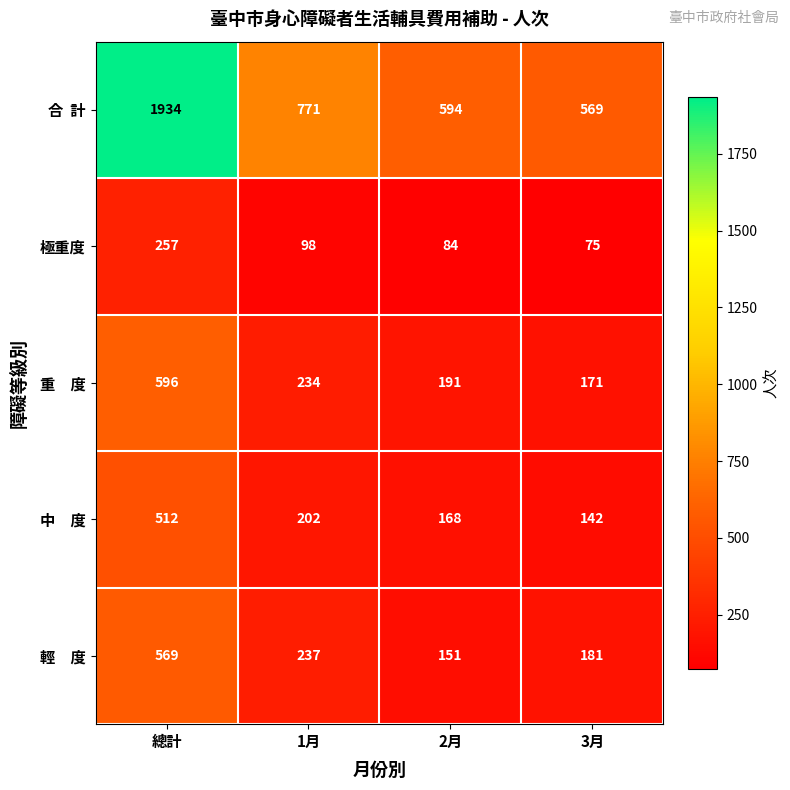

What is the spread (max minus min) of values at 3月?

494